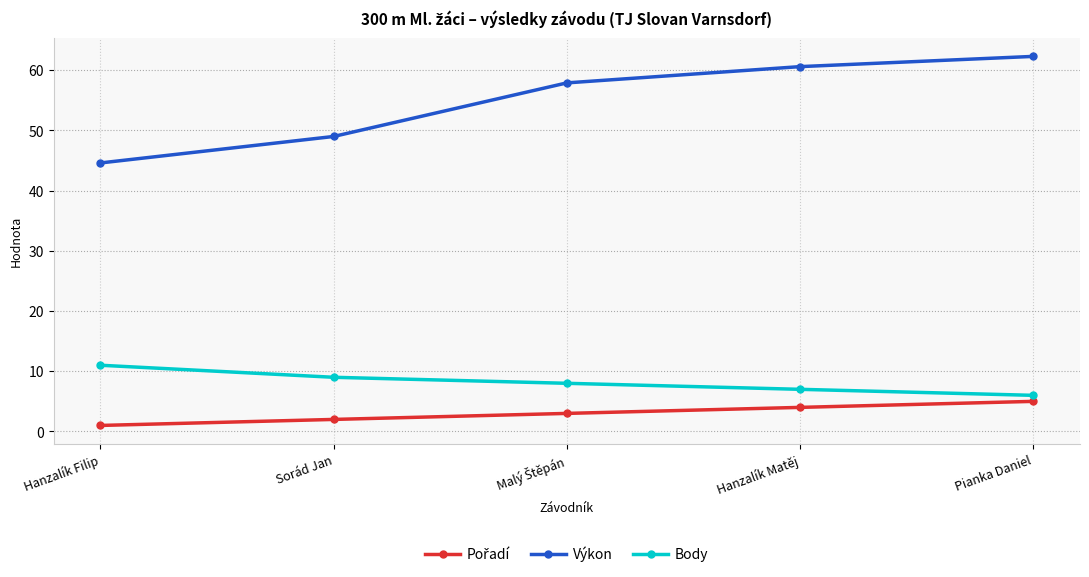

What is the maximum value for Výkon?

62.3